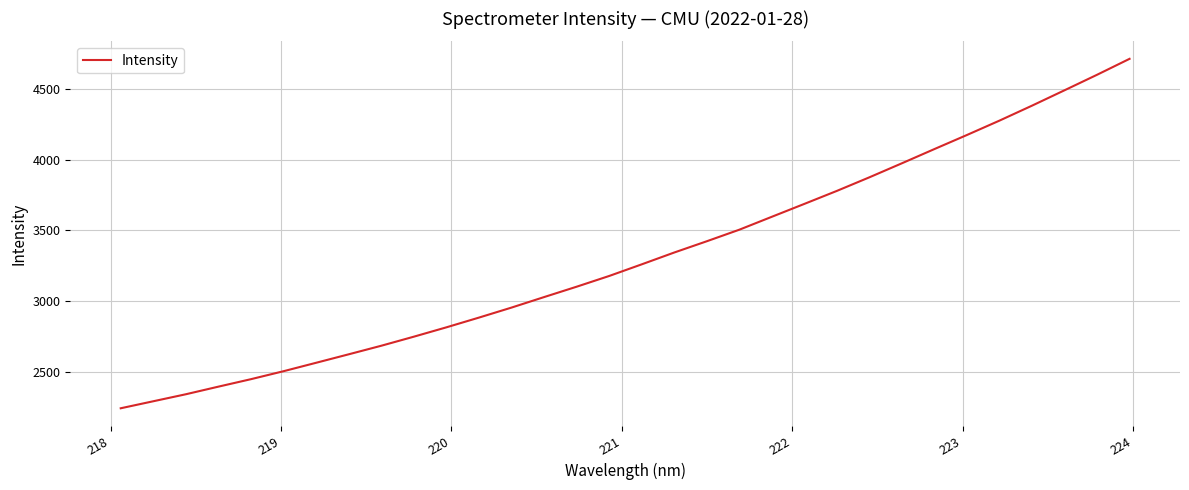

What is the difference between the maximum and minimum values?

2470.8